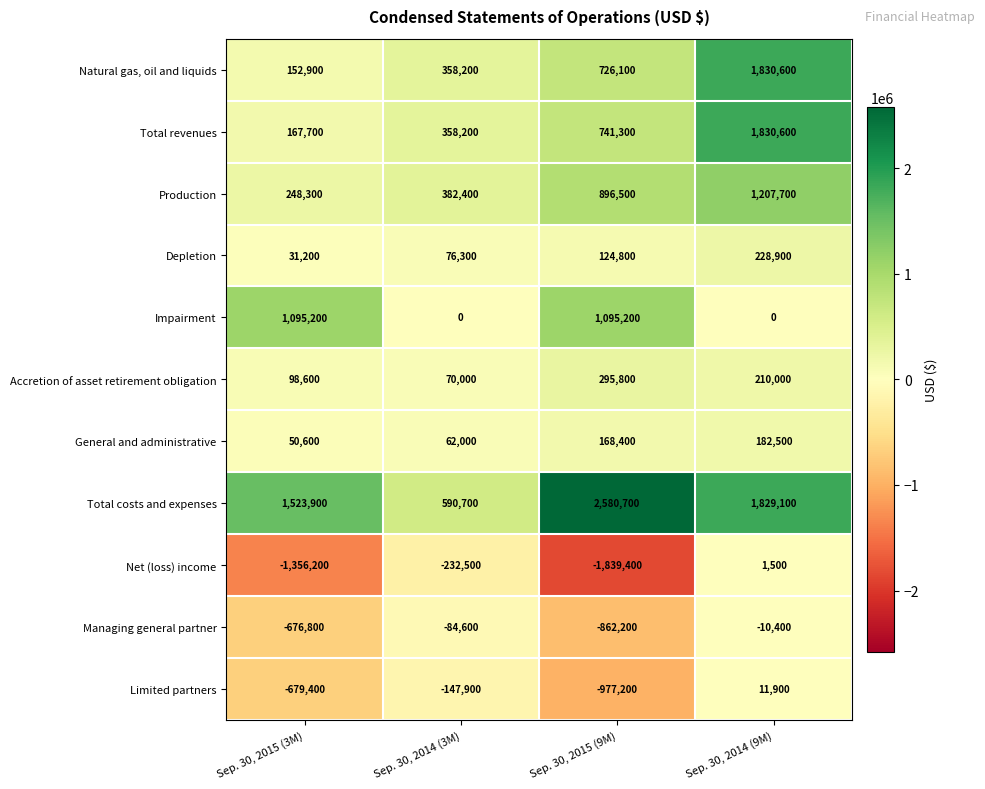

Which series has the largest total across all categories?

Total costs and expenses